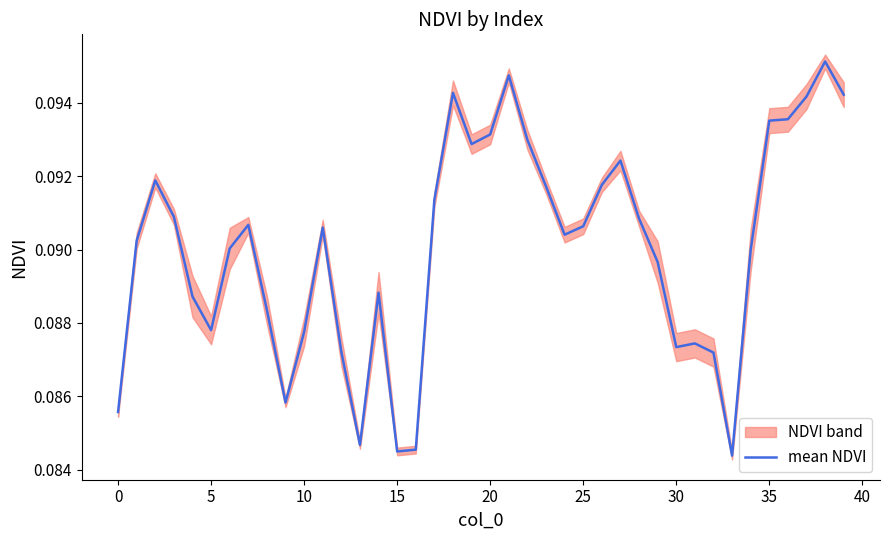

True or false: the data shows 0.1 at 27.

True